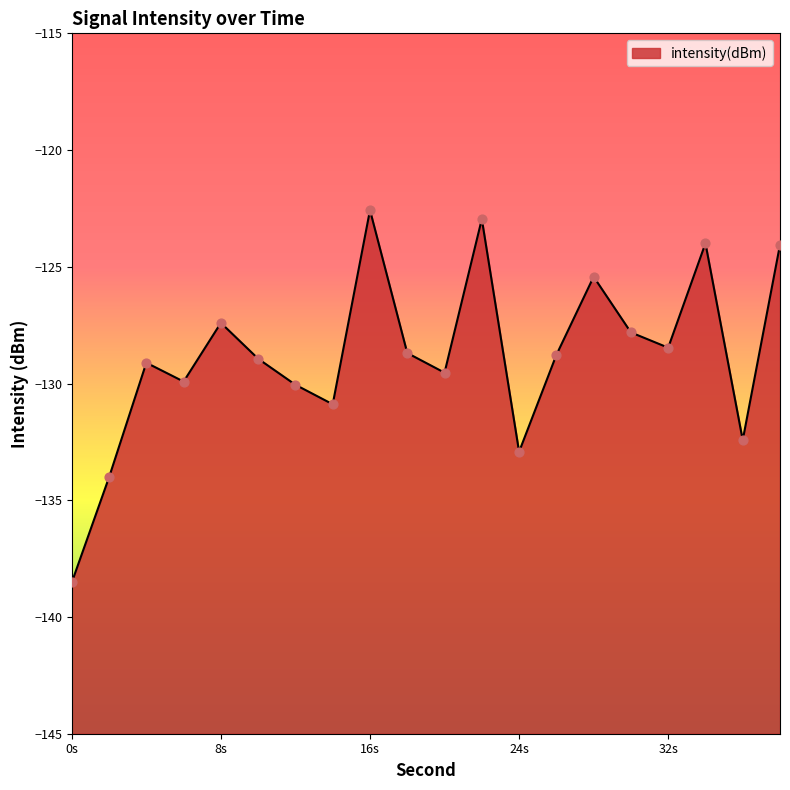

What is the change in value from 12 to 28?

+4.6